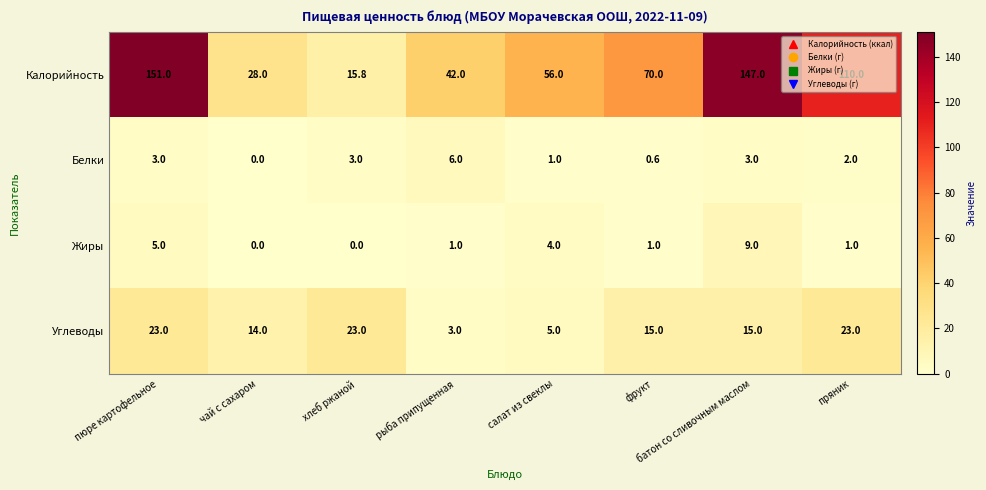

How many categories are shown in the chart?

8